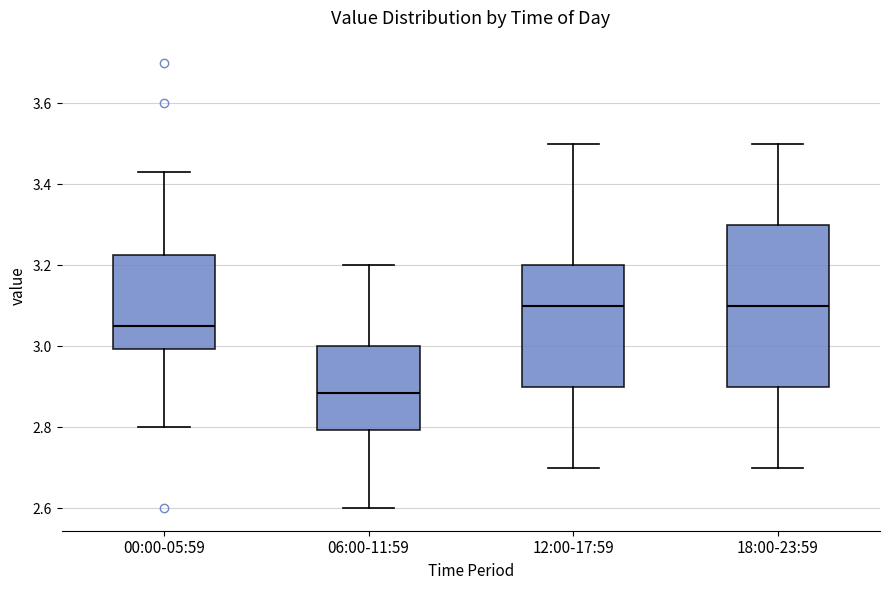

Where does the lower whisker of the box for 06:00-11:59 end on the y-axis? The values are not printed on the chart, so give them approximately, as read against the axis.

2.60